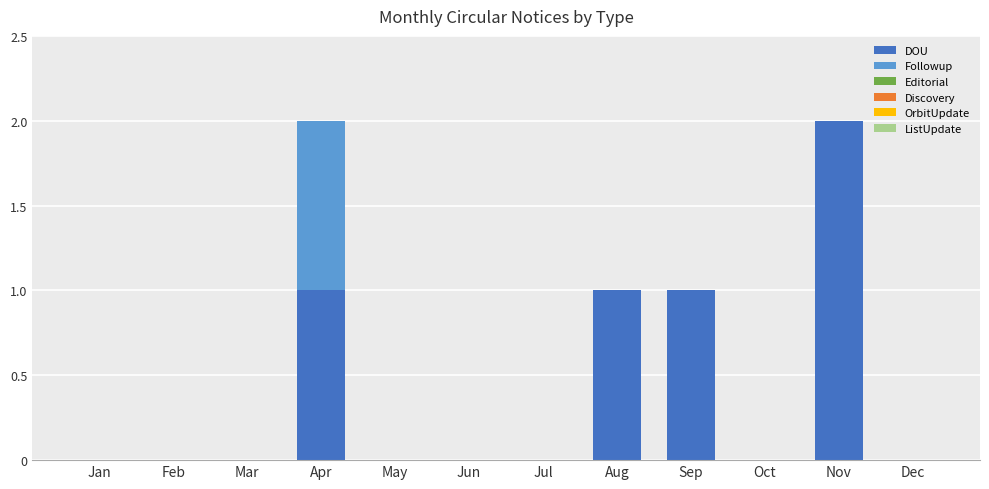

Reading left to right, transcribe the values for DOU.

Jan=0	Feb=0	Mar=0	Apr=1	May=0	Jun=0	Jul=0	Aug=1	Sep=1	Oct=0	Nov=2	Dec=0